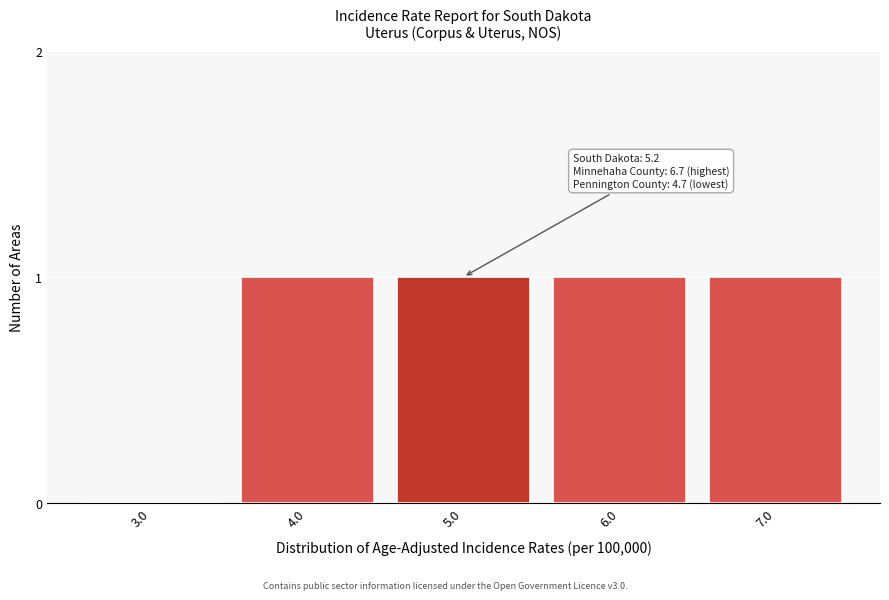

Reading left to right, what are all the values shown in this chart?

3.0=0	4.0=1	5.0=1	6.0=1	7.0=1